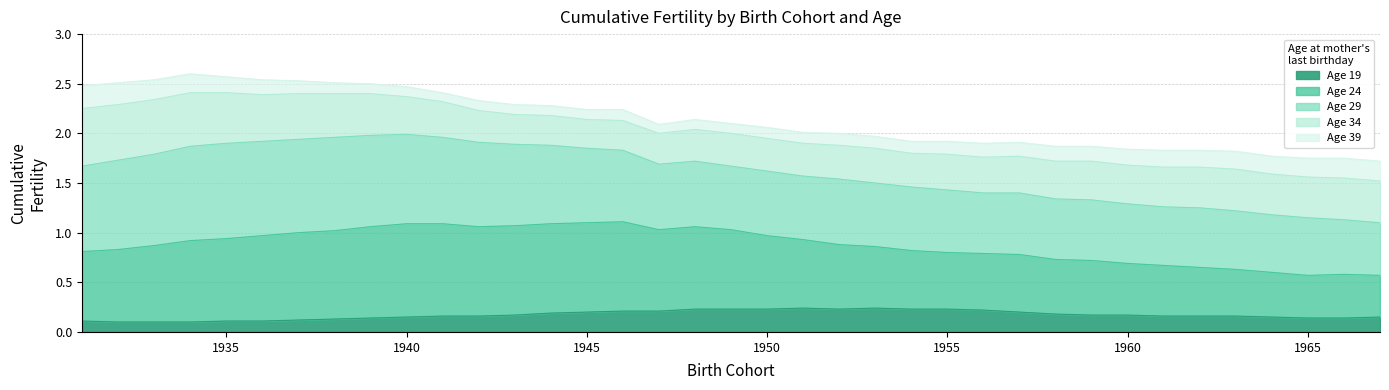

At which category does the chart reach its peak across all series?

1934